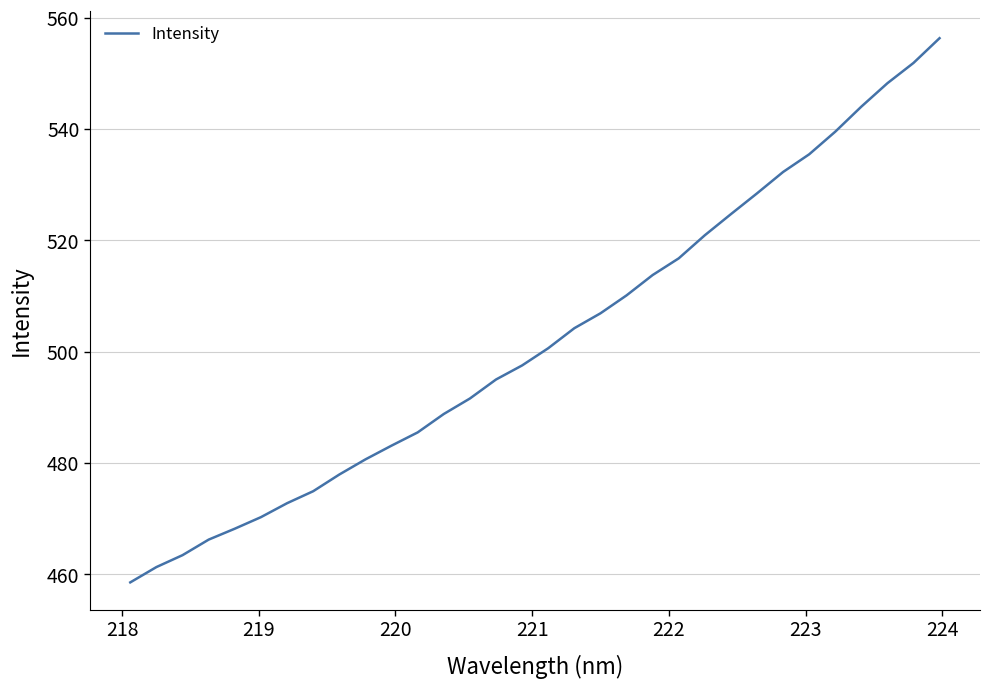

What is the difference between the maximum and minimum values?

97.7